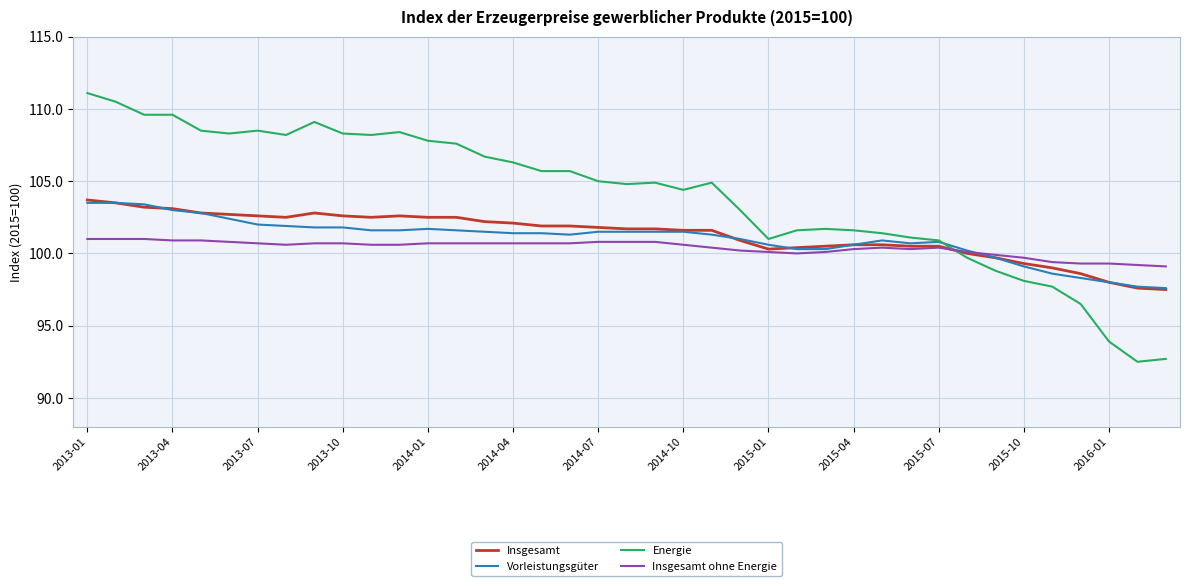

What is the minimum value shown in the chart?

92.5